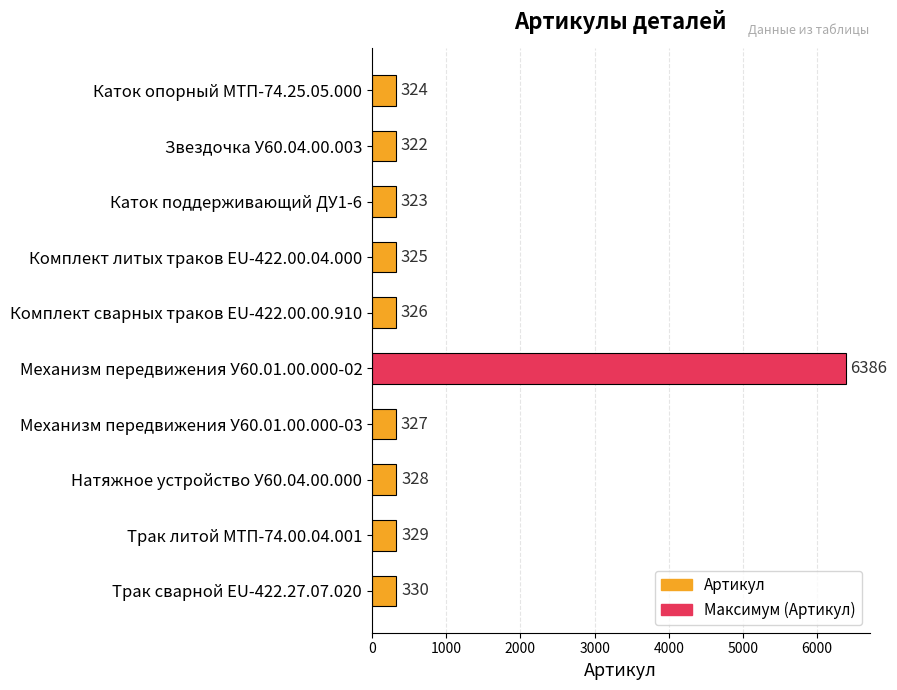

What position from the bottom is Трак литой МТП-74.00.04.001?

2